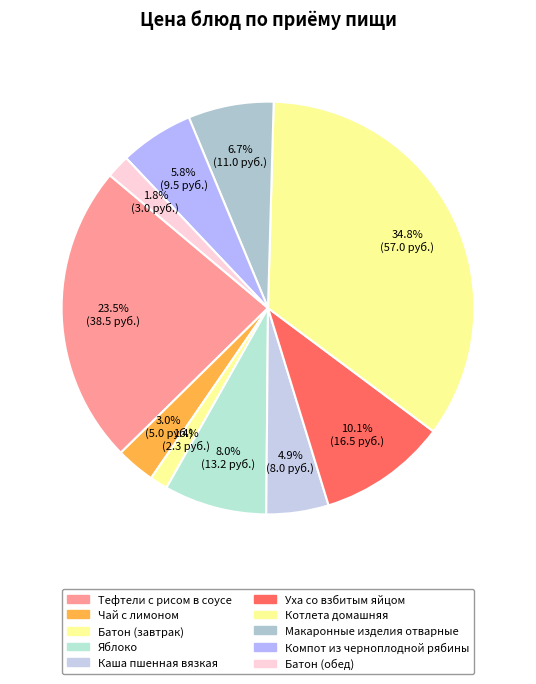

Count the number of slices in the pie.

10